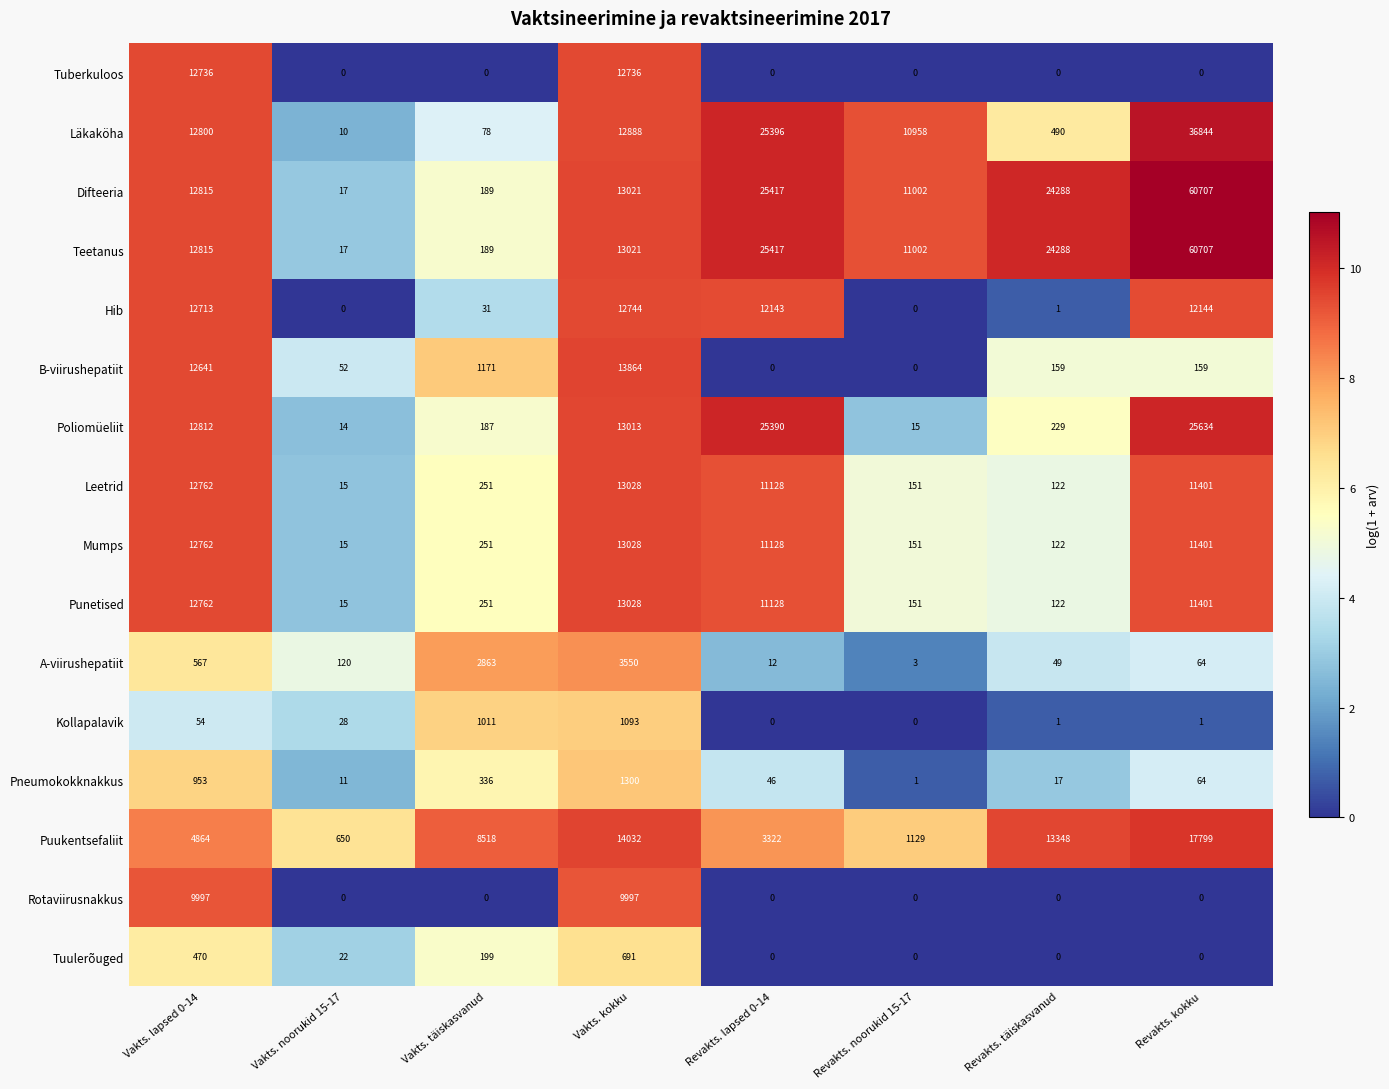

At how many categories does at least one series exceed 10?

8